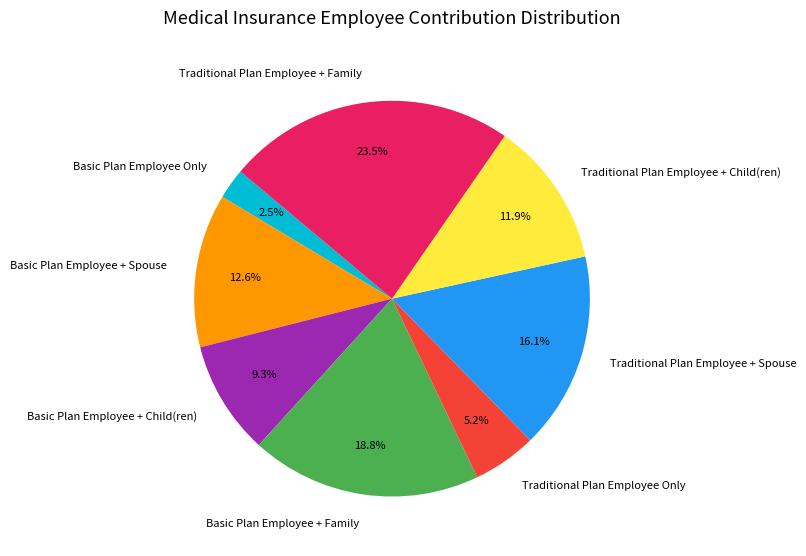

How many segments does this pie chart have?

8